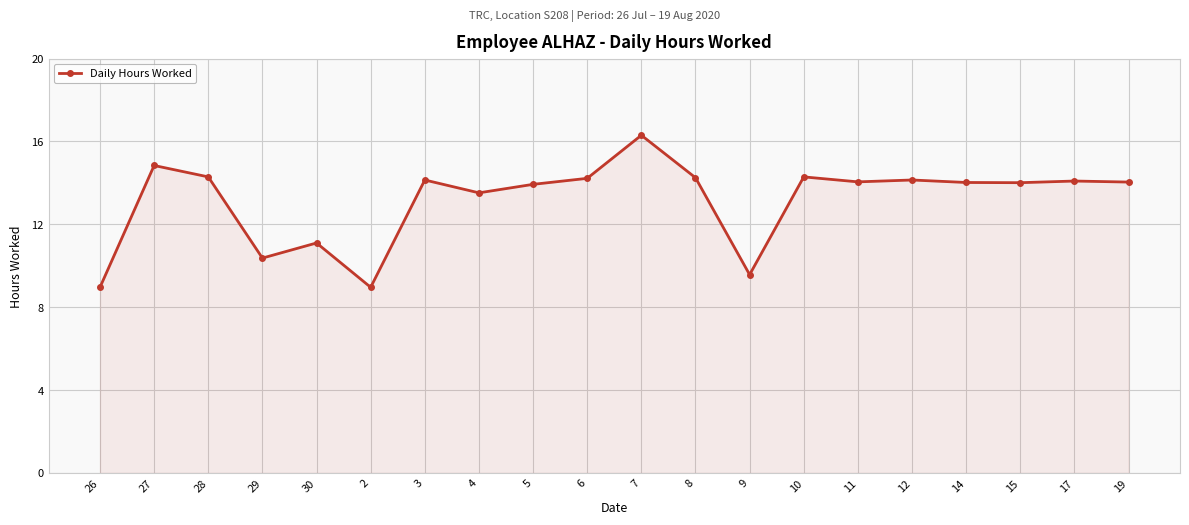

How many lines are shown in the chart?

1